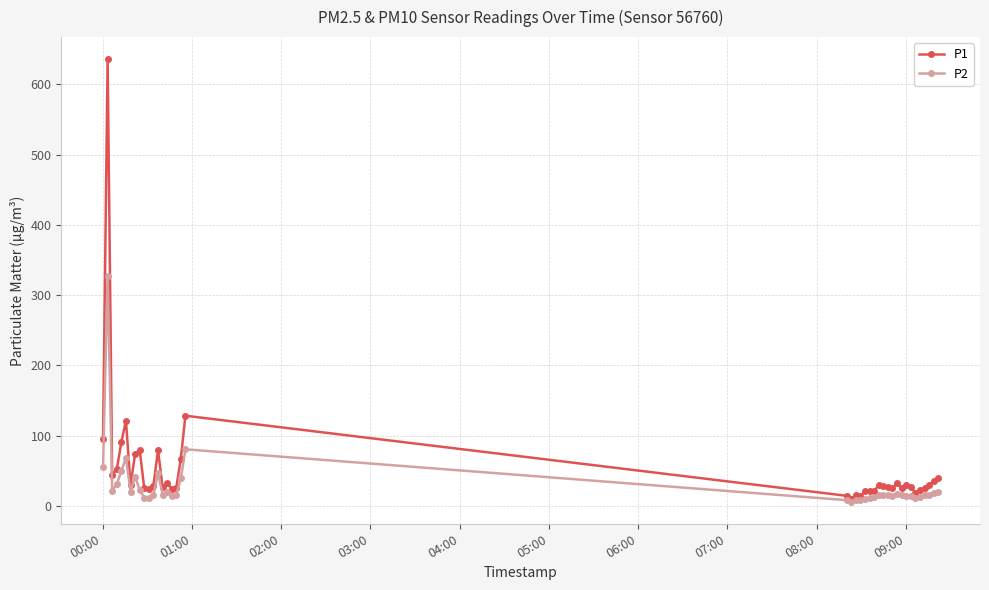

List the series in order of their peak value, lowest first.

P2, P1